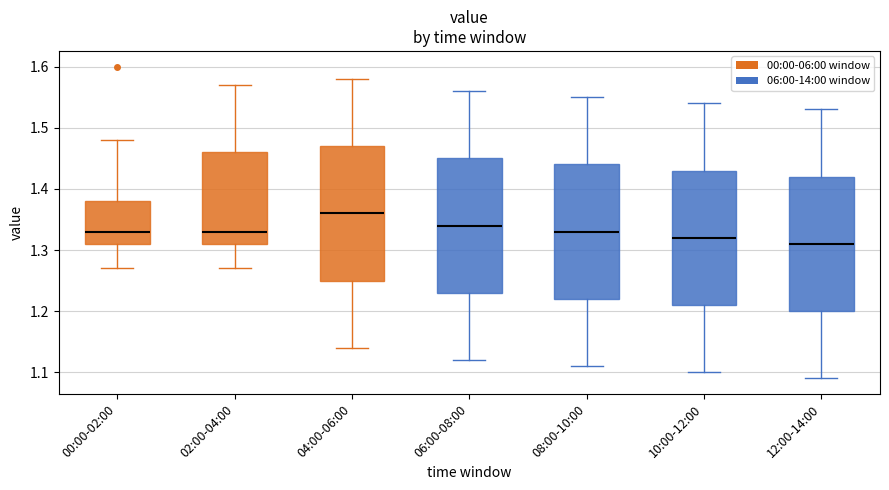

Reading left to right, read every box against the y-axis: the position of its median line, the range the box covers, and the ends of its whiskers. The values are not printed on the chart, so give them approximately, as read against the axis.

00:00-02:00: median 1.33, box 1.31 to 1.38, whiskers 1.27 to 1.48
02:00-04:00: median 1.33, box 1.31 to 1.46, whiskers 1.27 to 1.57
04:00-06:00: median 1.36, box 1.25 to 1.47, whiskers 1.14 to 1.58
06:00-08:00: median 1.34, box 1.23 to 1.45, whiskers 1.12 to 1.56
08:00-10:00: median 1.33, box 1.22 to 1.44, whiskers 1.11 to 1.55
10:00-12:00: median 1.32, box 1.21 to 1.43, whiskers 1.10 to 1.54
12:00-14:00: median 1.31, box 1.20 to 1.42, whiskers 1.09 to 1.53